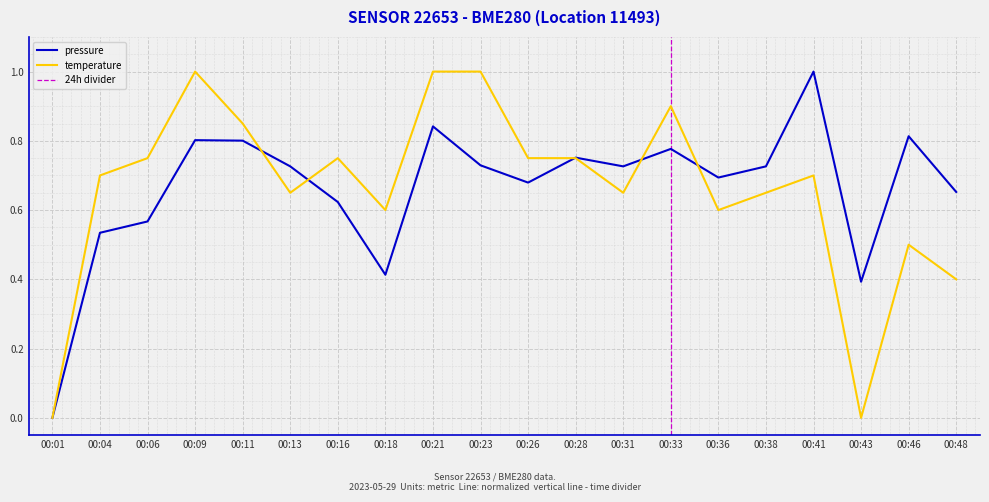

Which series ends up on top after the final intersection of pressure and temperature?

pressure